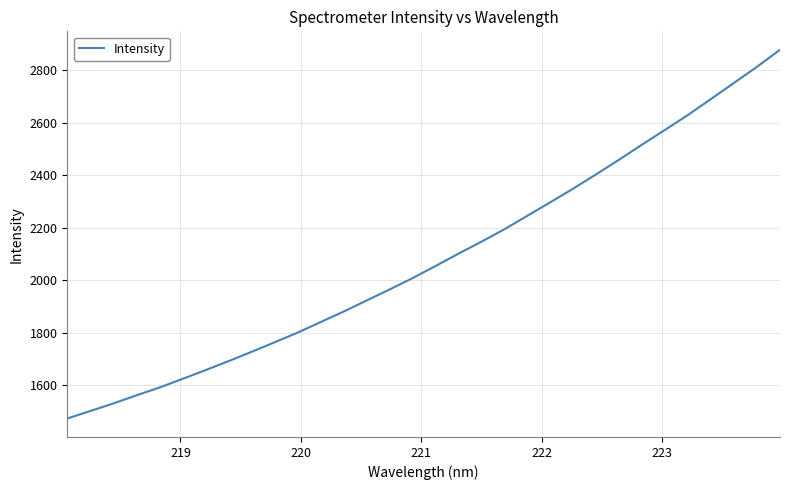

What is the maximum value shown in the chart?

2877.1